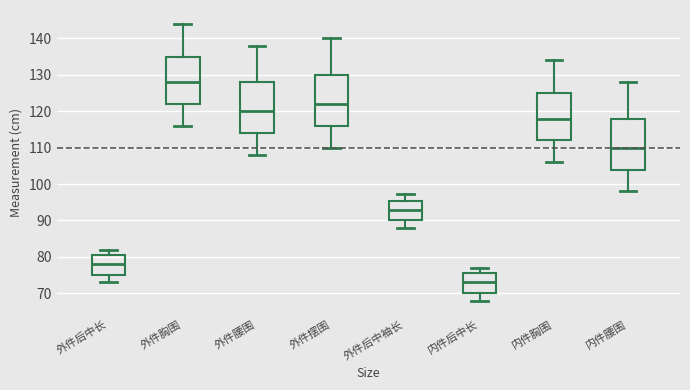

Which box has the highest median line?

外件胸围